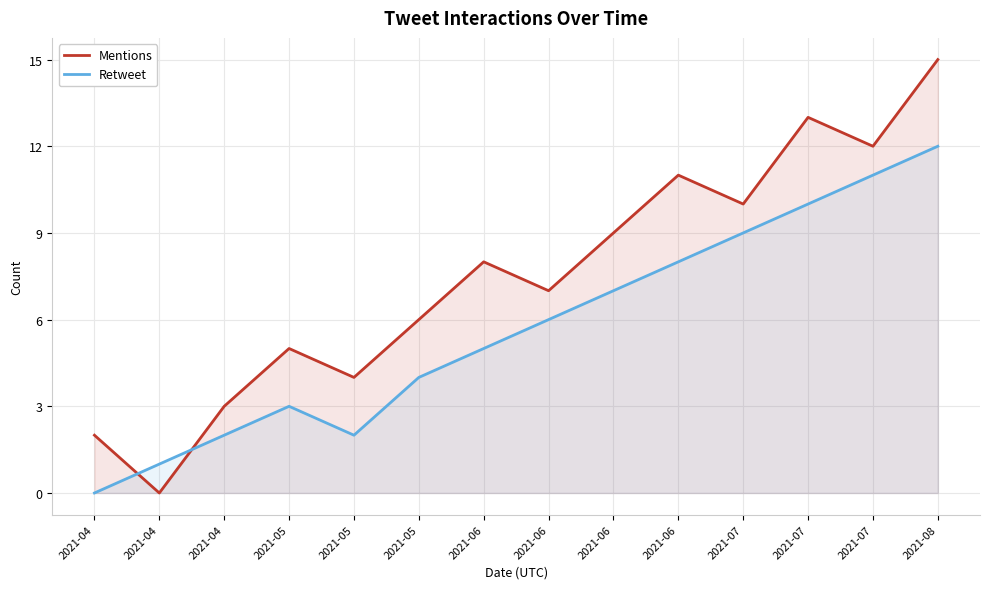

Where is the first local minimum for Retweet?

2021-05